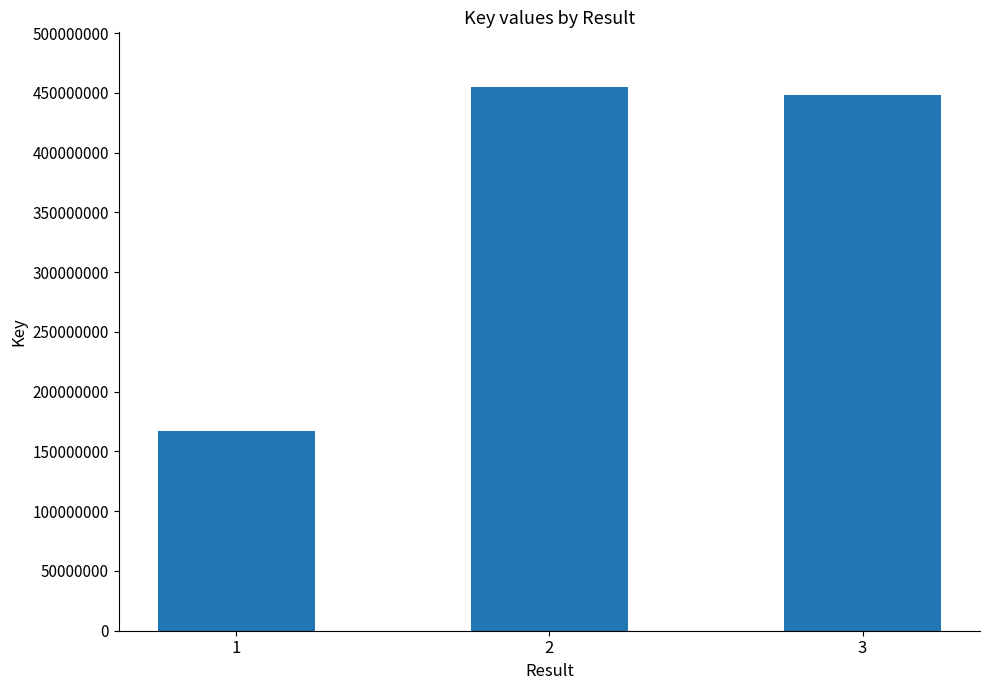

Between 1 and 3, which is larger?

3